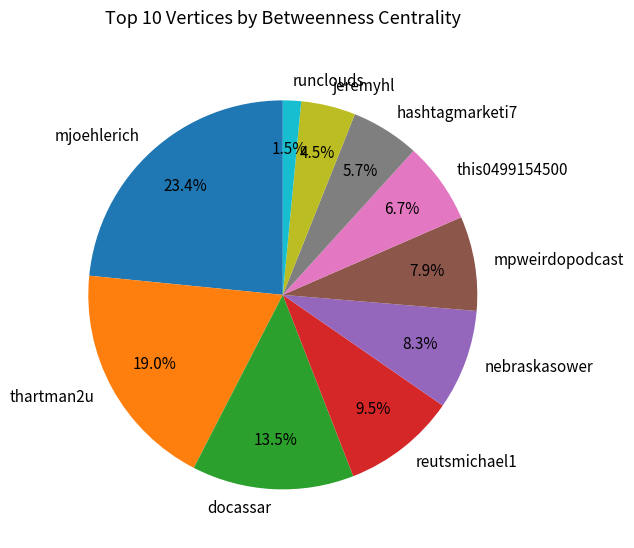

To the nearest percent, what is the difference between the largest and smallest slice percentages?

22%